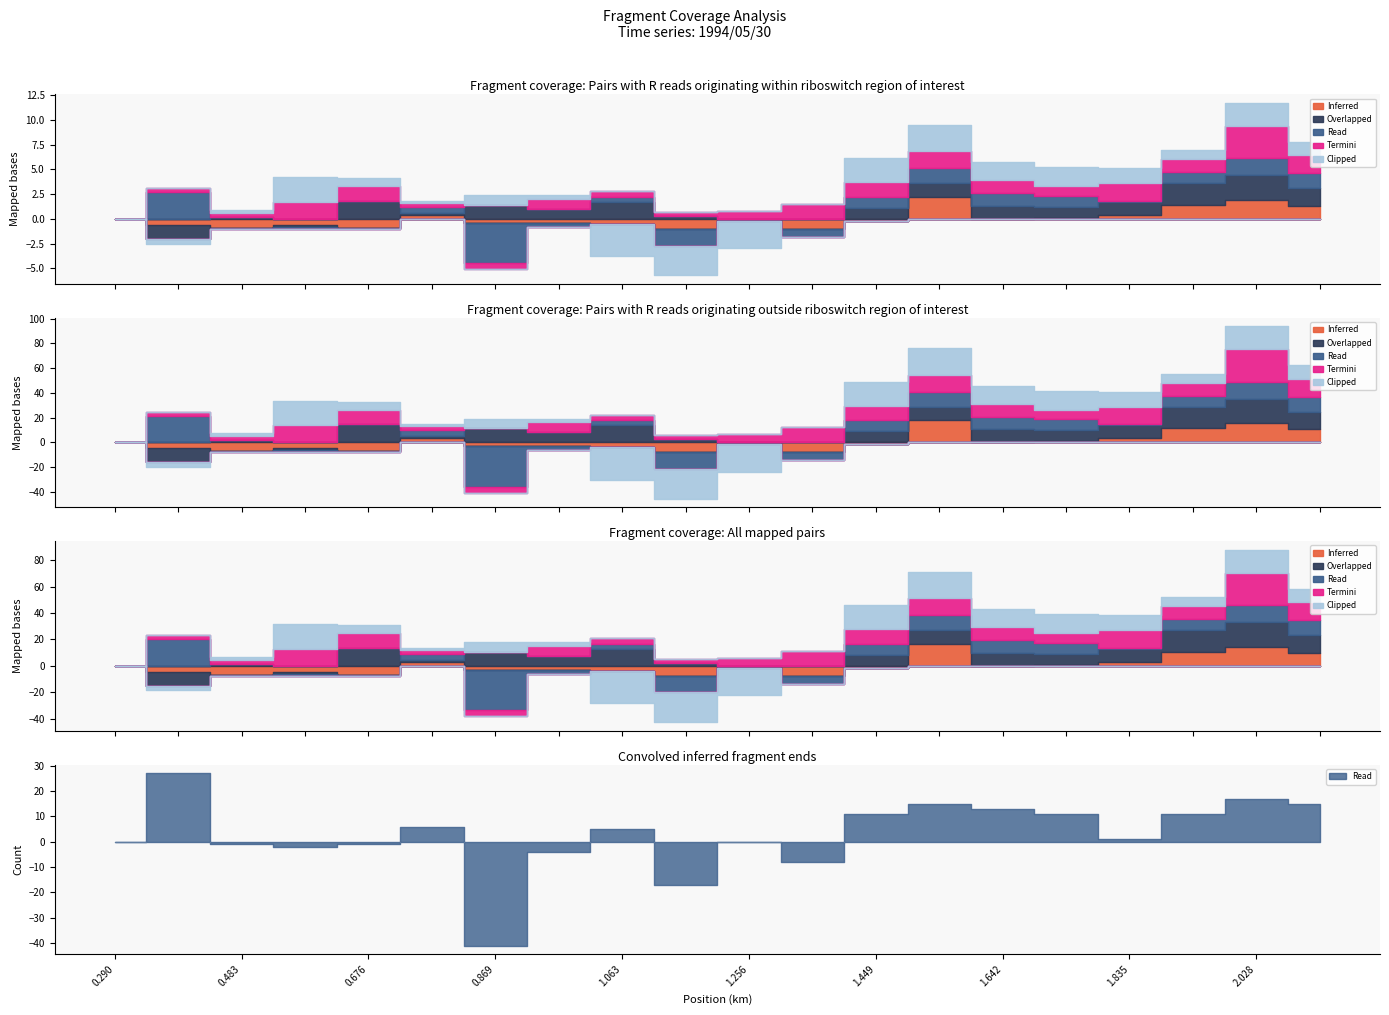

What is the total value across all series at 0.966?

1.6